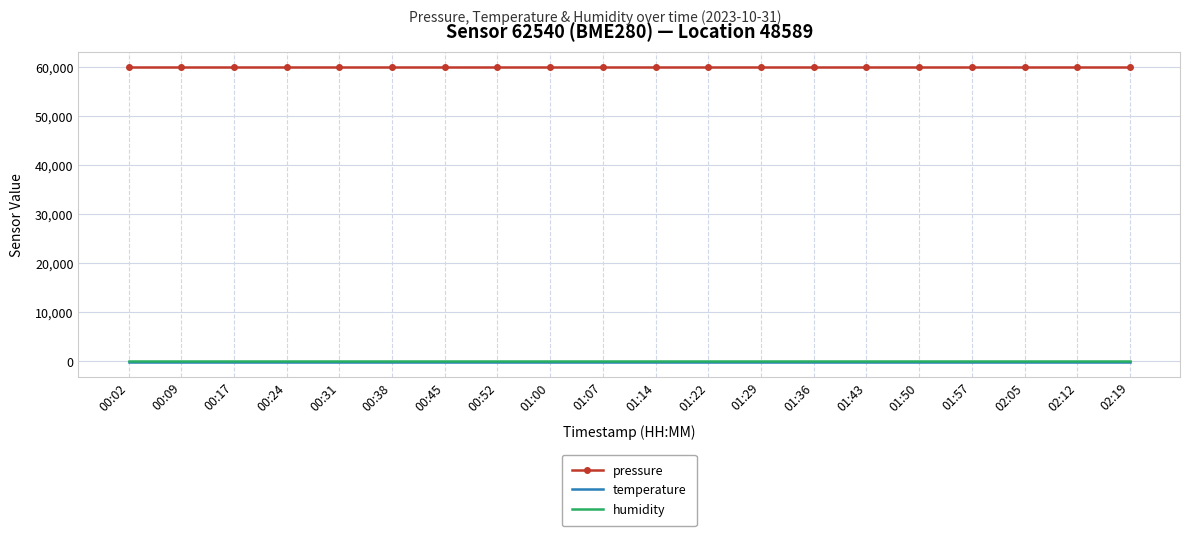

What is the average value of the temperature series?

-146.0